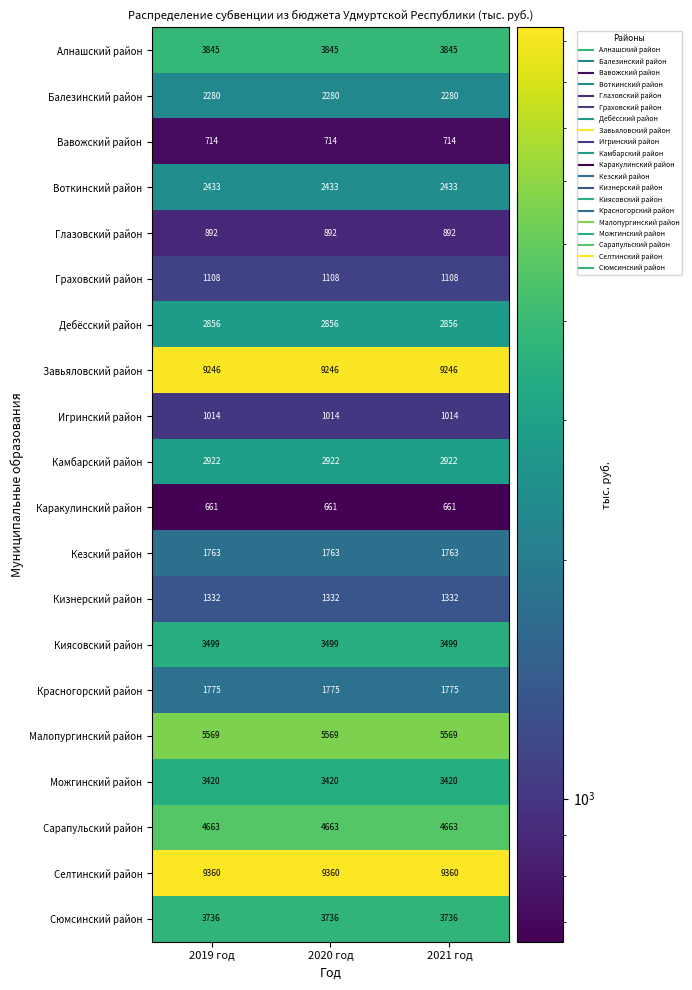

What is the sum of the Красногорский район values at 2019 год and 2021 год?

3550